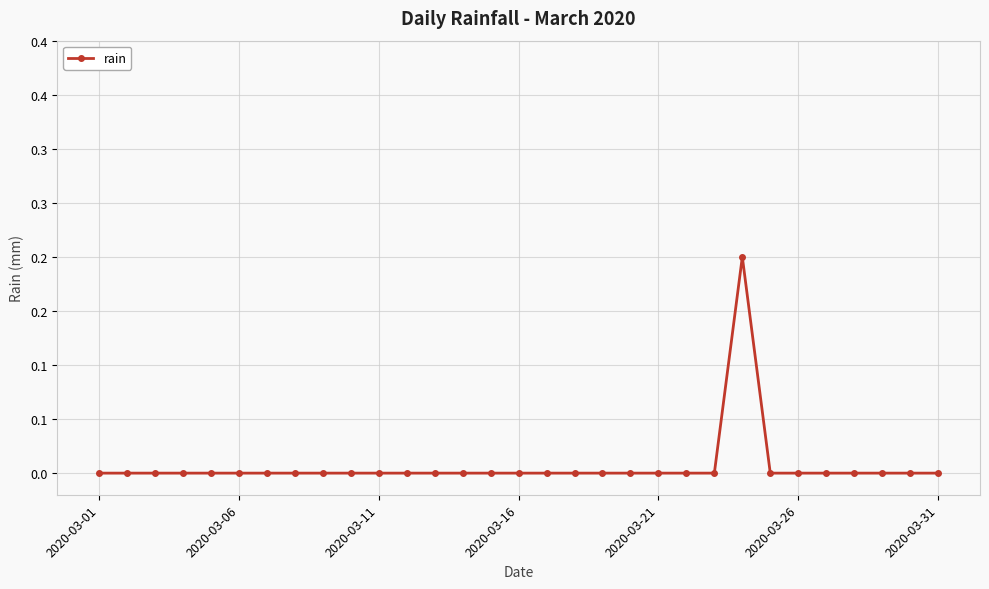

Is this an area chart (filled region under the line)?

No